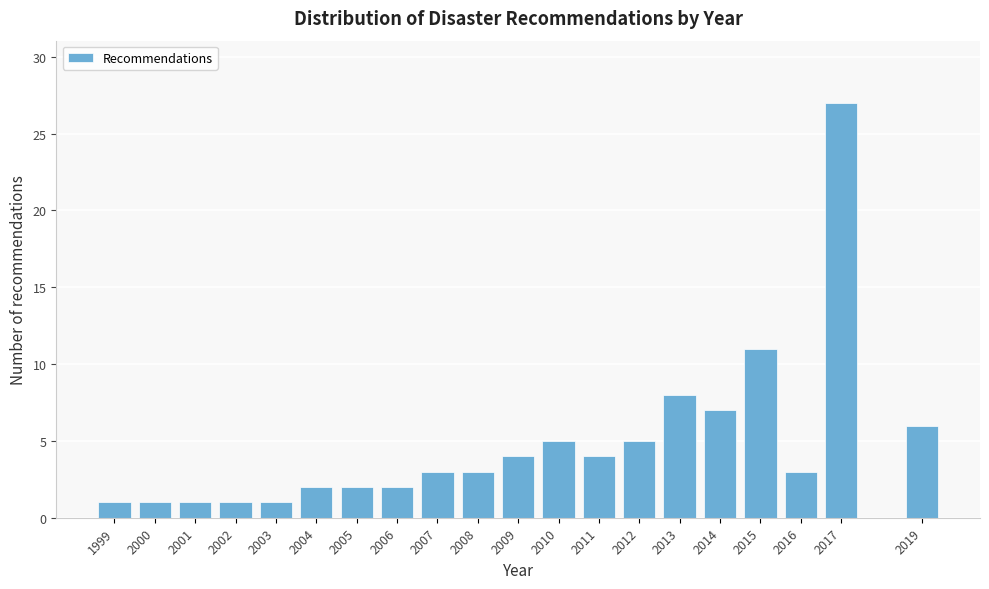

Reading left to right, list all the values displayed in this chart.

1	1	1	1	1	2	2	2	3	3	4	5	4	5	8	7	11	3	27	6